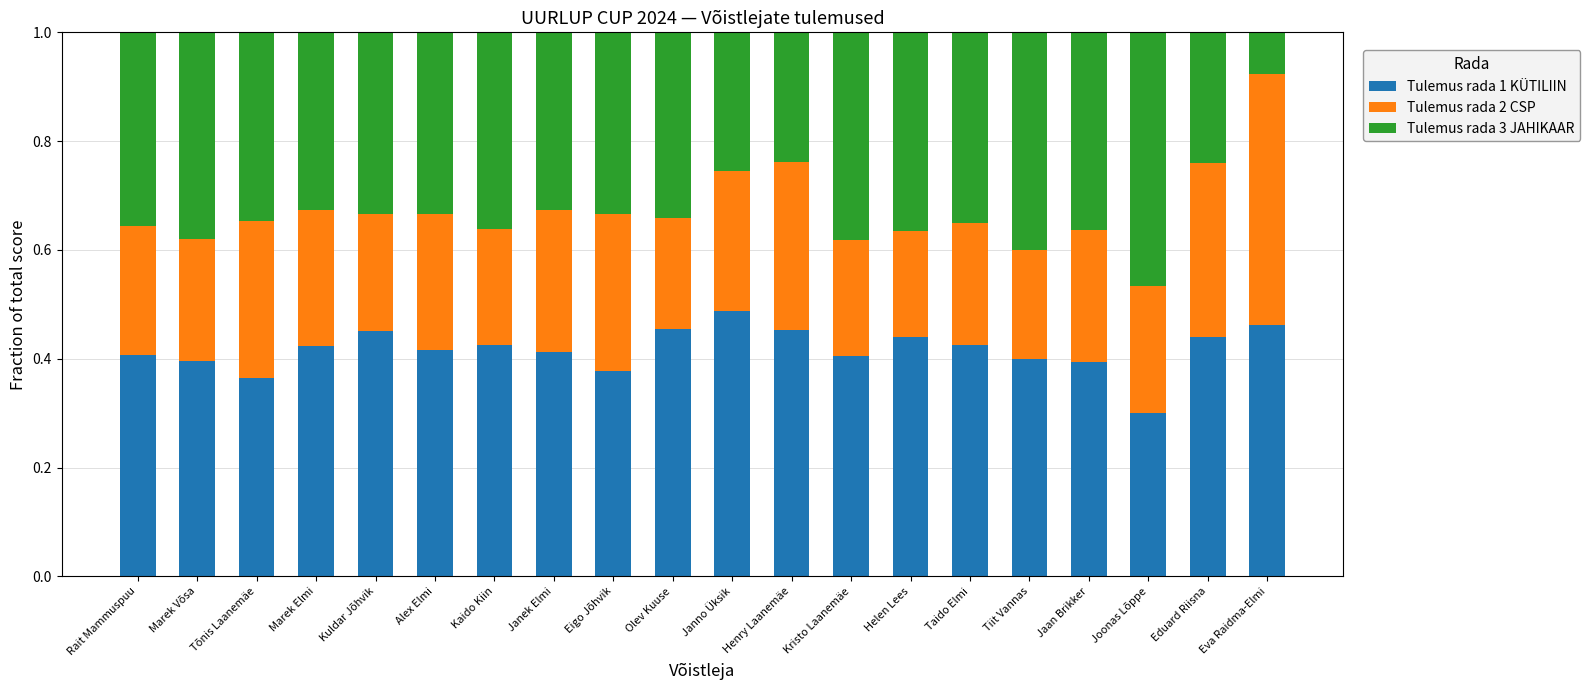

What is the total value across all series at Kuldar Jõhvik?

1.0